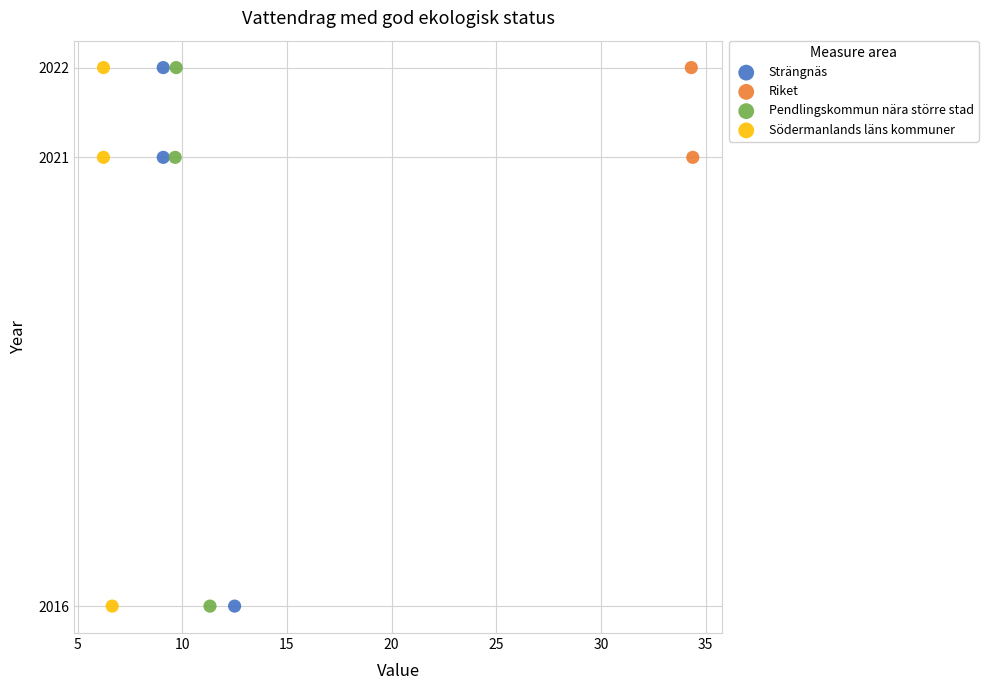

What are all the series names shown in the legend?

Strängnäs, Riket, Pendlingskommun nära större stad, Södermanlands läns kommuner